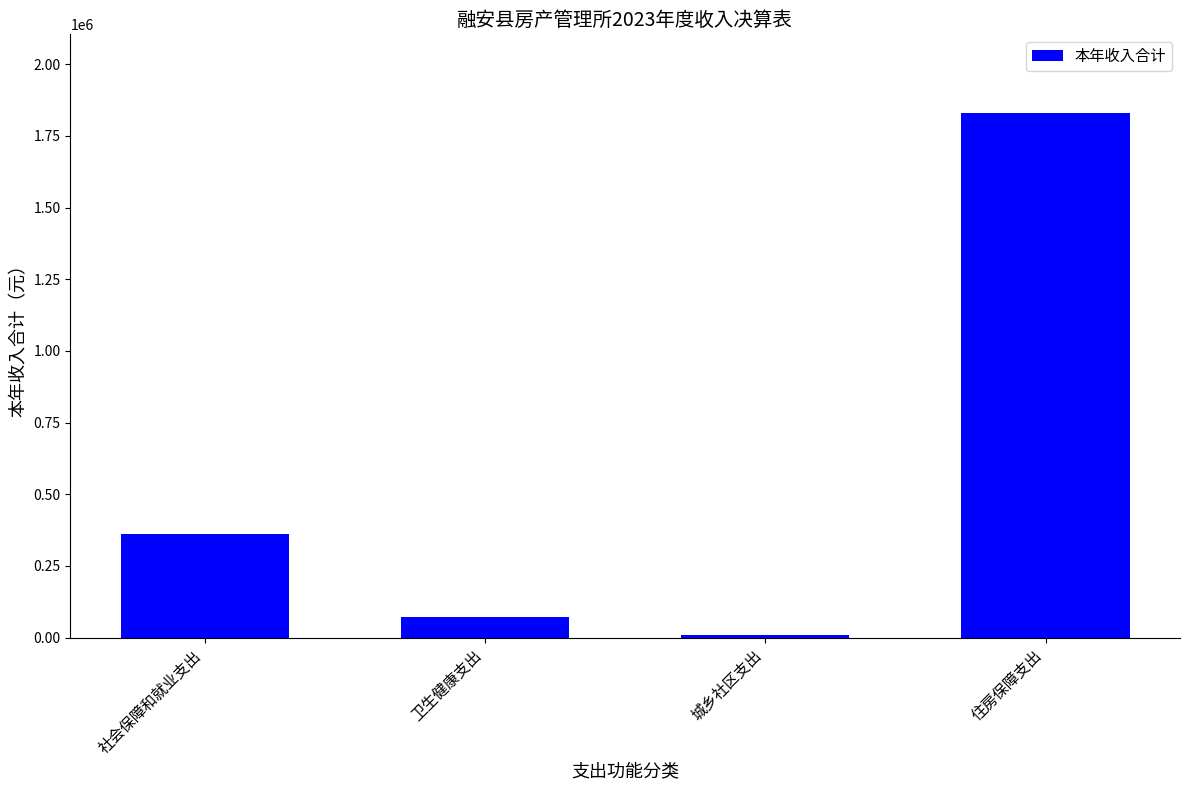

Rank the categories by value from highest to lowest.

住房保障支出, 社会保障和就业支出, 卫生健康支出, 城乡社区支出